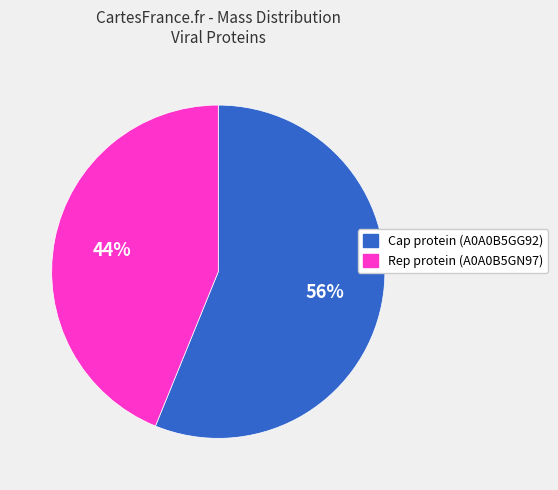

To the nearest percent, what is the difference between the Rep protein (A0A0B5GN97) and Cap protein (A0A0B5GG92) slice percentages?

12%